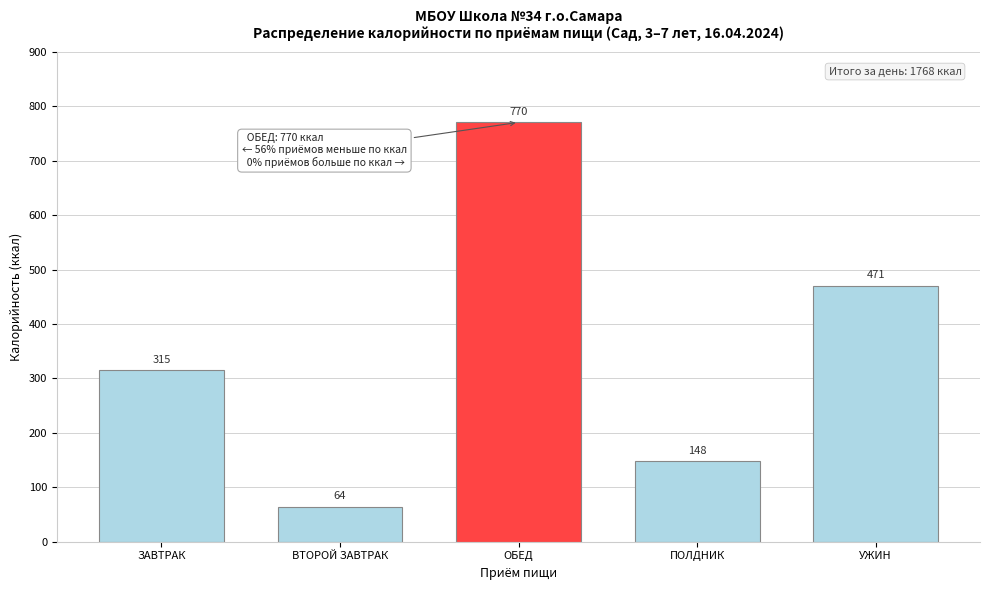

The value at ОБЕД is 770.4. True or false?

True